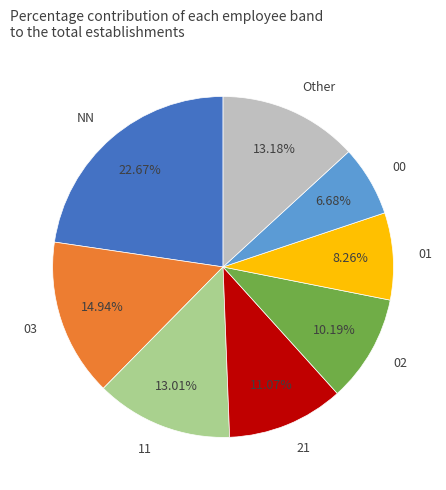

Which category has the smallest portion of the pie?

00